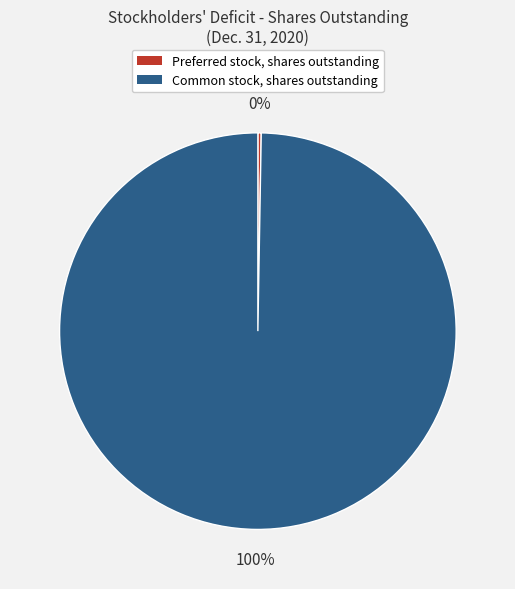

To the nearest percent, what is the average slice percentage?

50%